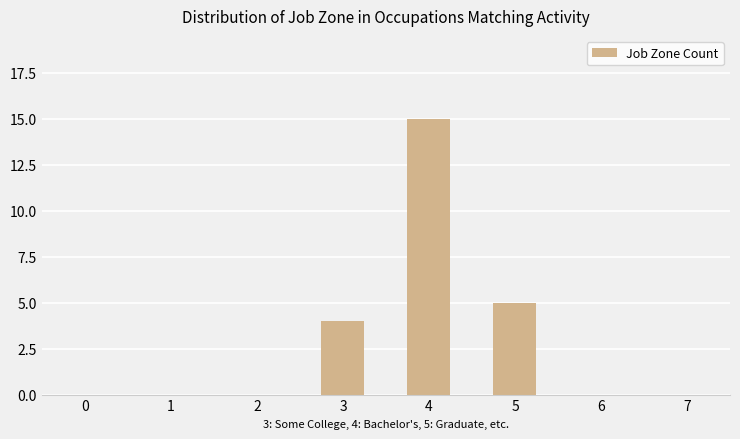

The chart shows a value of 5 at 5. True or false?

True